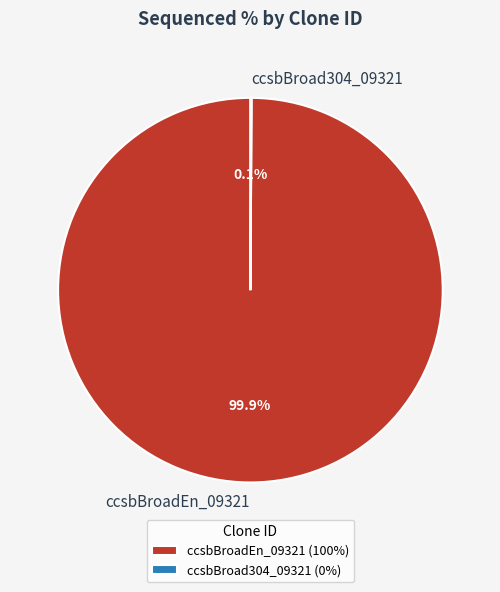

Is ccsbBroadEn_09321 the majority of the pie?

Yes